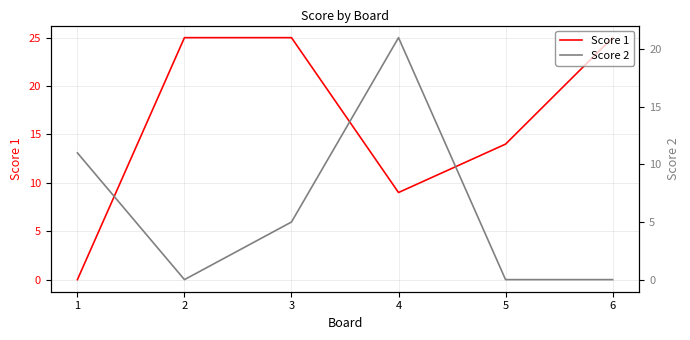

Reading right to left, list all the values displayed in this chart.

Score 1: 6=25	5=14	4=9	3=25	2=25	1=0
Score 2: 6=0	5=0	4=21	3=5	2=0	1=11